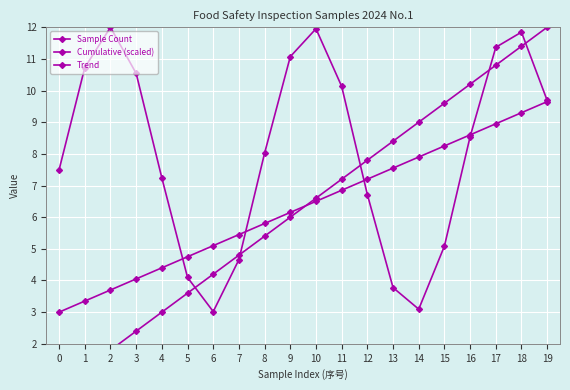

What are all the series names shown in the legend?

Sample Count, Cumulative (scaled), Trend